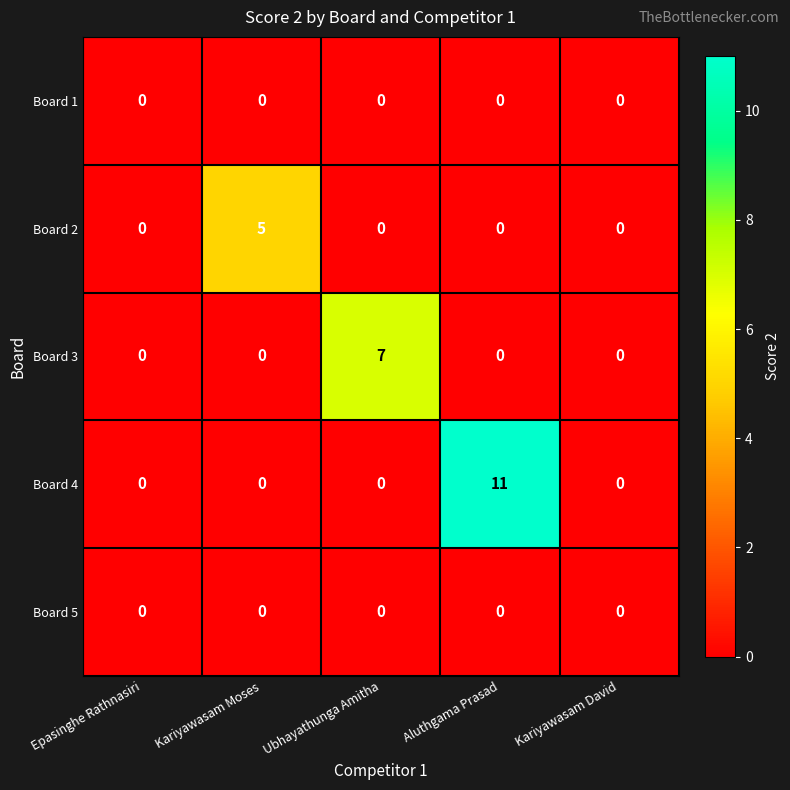

What is the maximum value for Board 3?

7